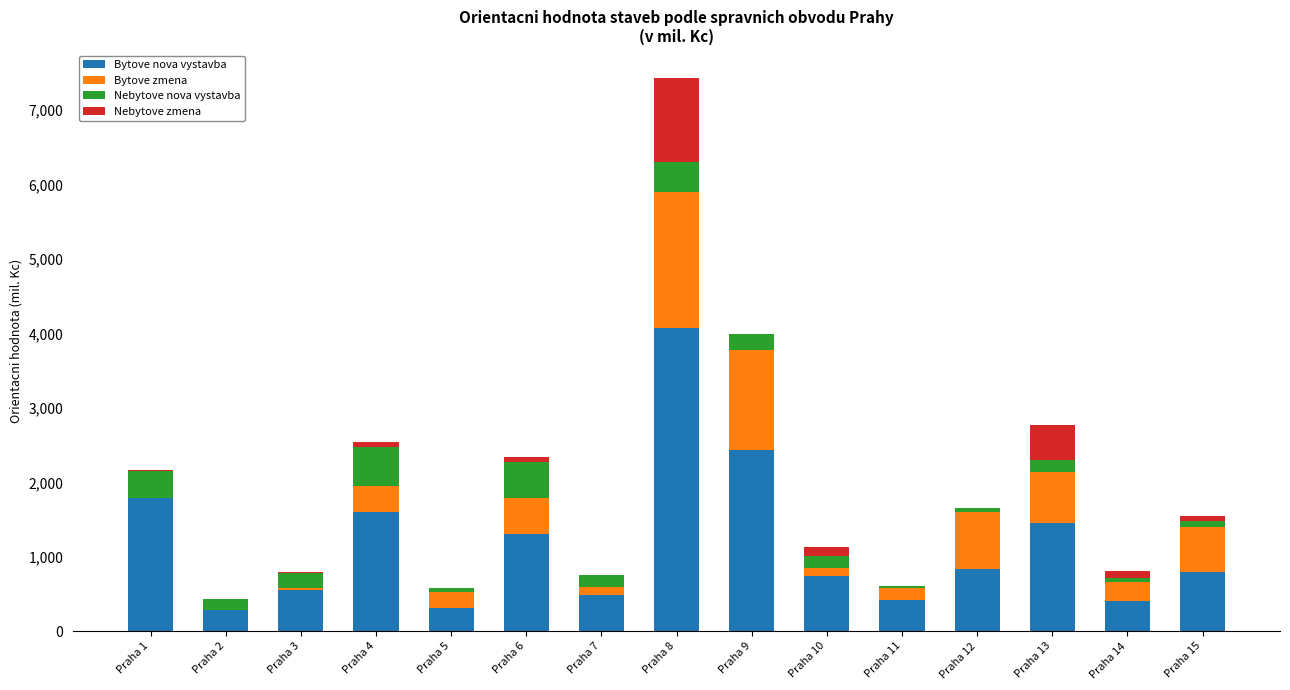

How many data points does each series have?

15